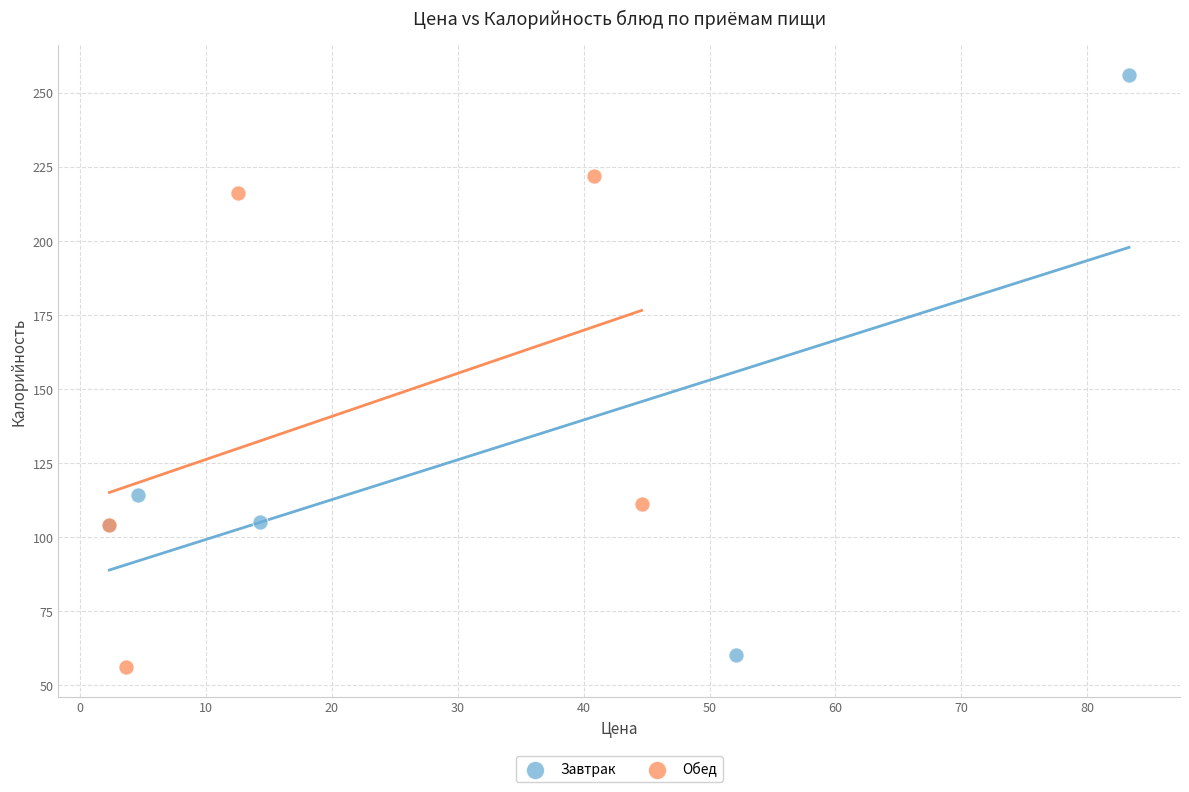

Which series contains the highest Y value?

Завтрак